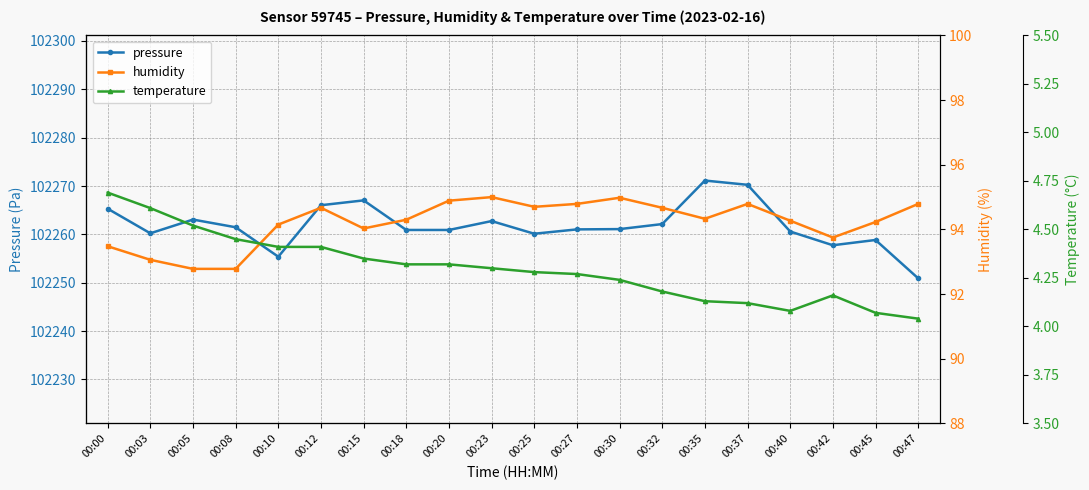

Which label corresponds to the largest value in the chart?

00:35